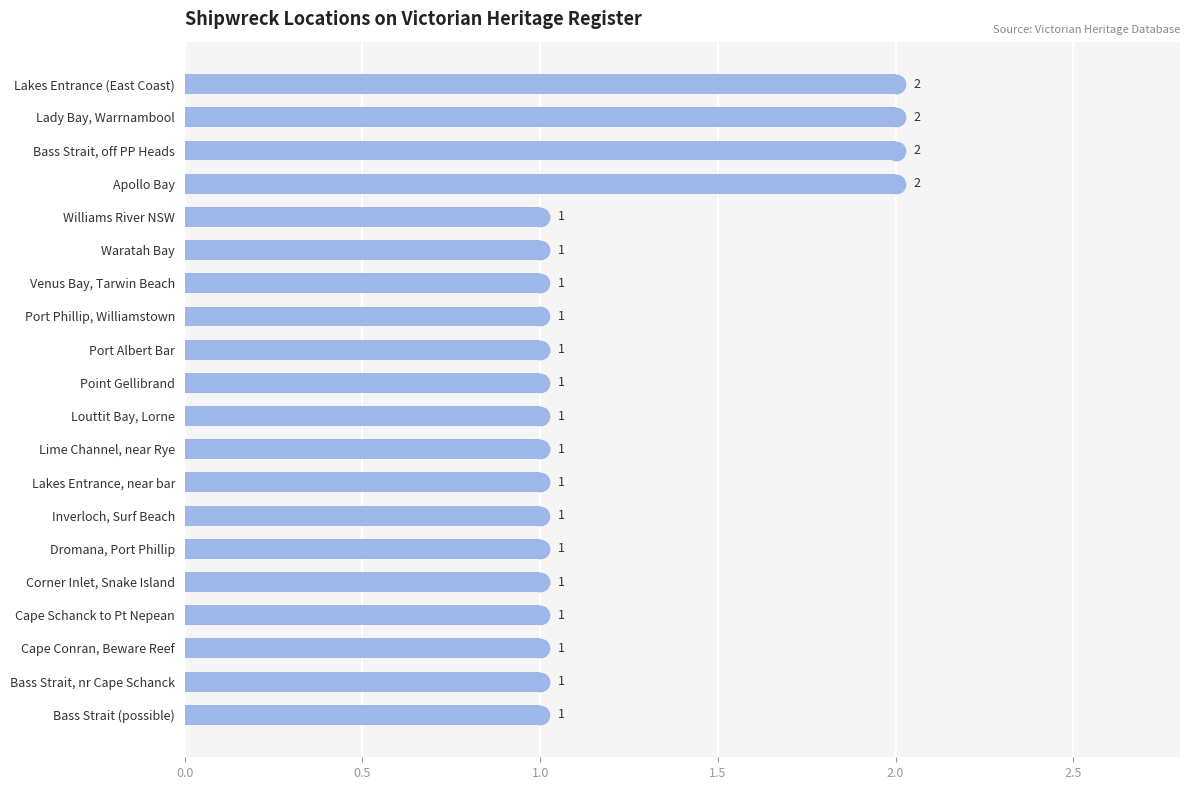

How many values are between 1 and 2?

20